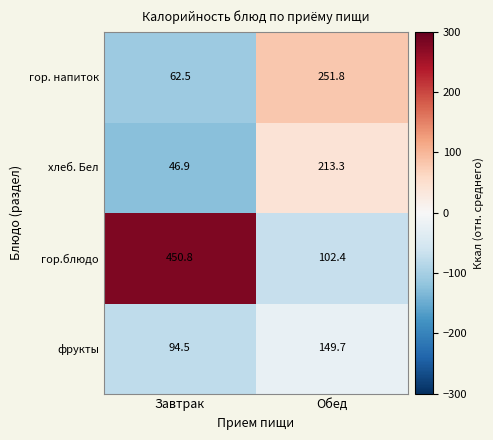

Which series has the largest total across all categories?

гор.блюдо